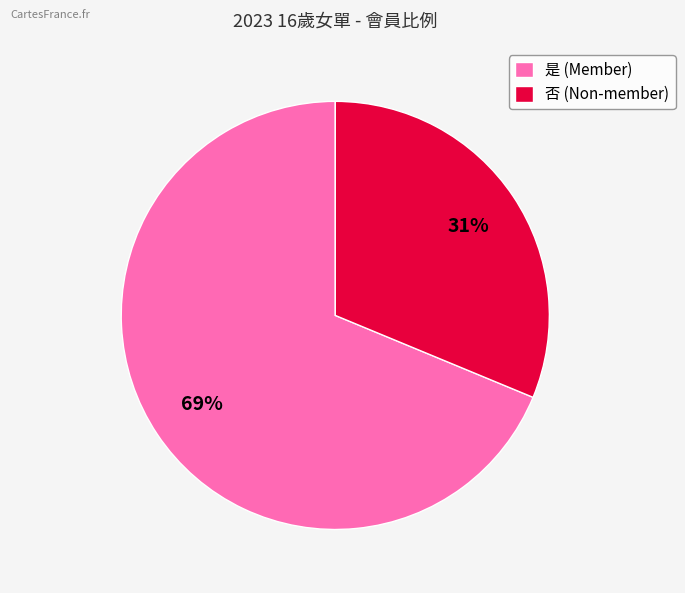

Is it true that 否 (Non-member) is 20% of the pie?

False